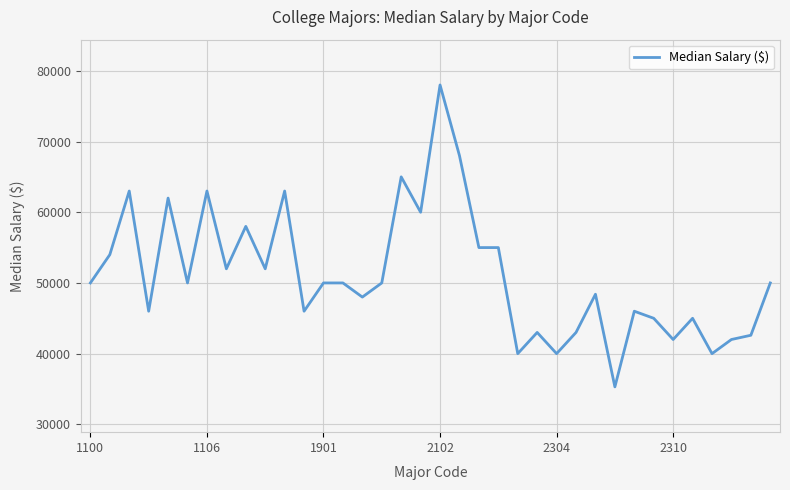

True or false: there are more than 0 points higher than both neighbors.

True